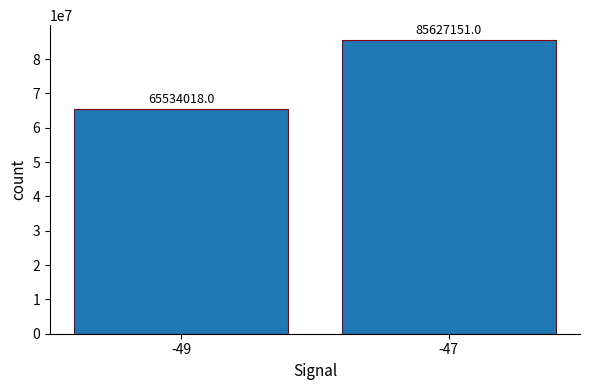

Are the bars horizontal?

No